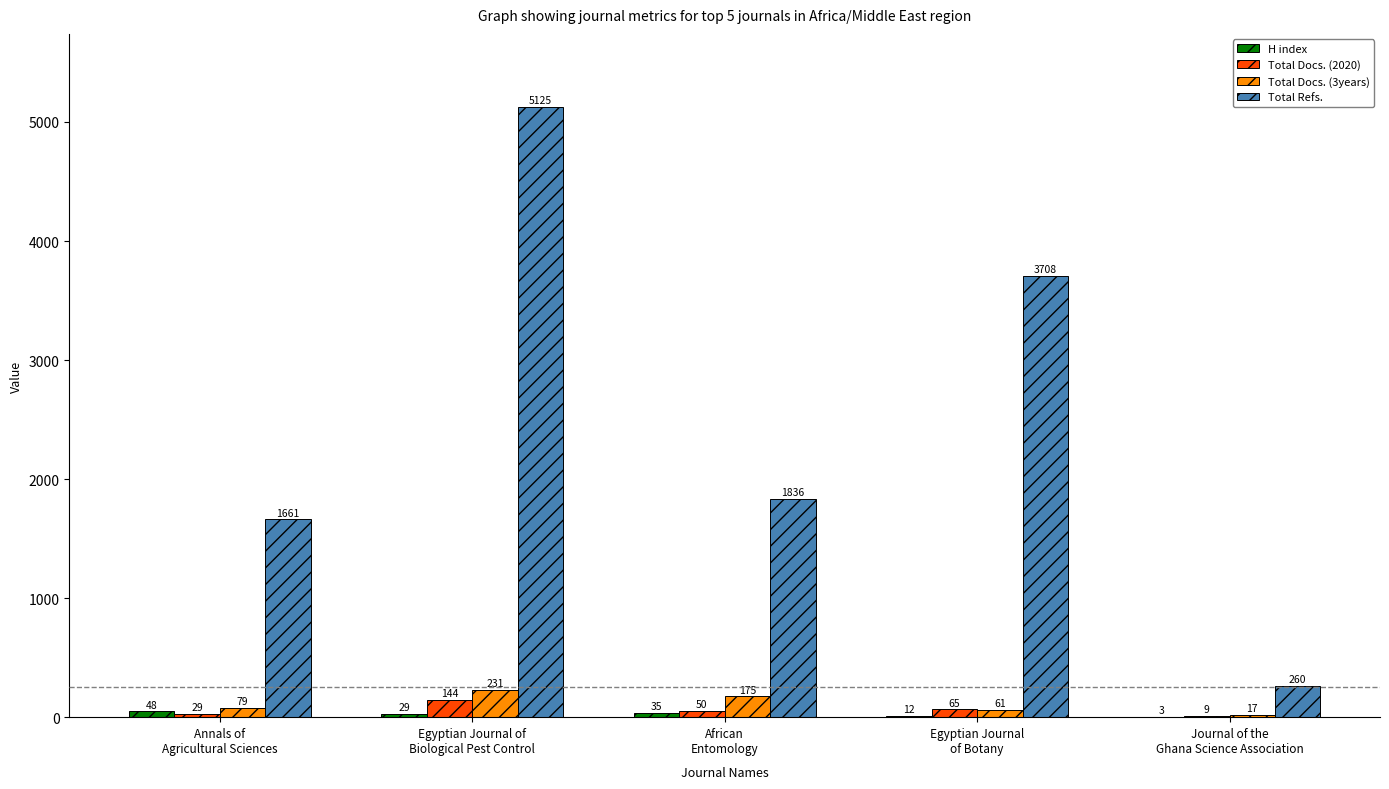

Which series has the largest total across all categories?

Total Refs.